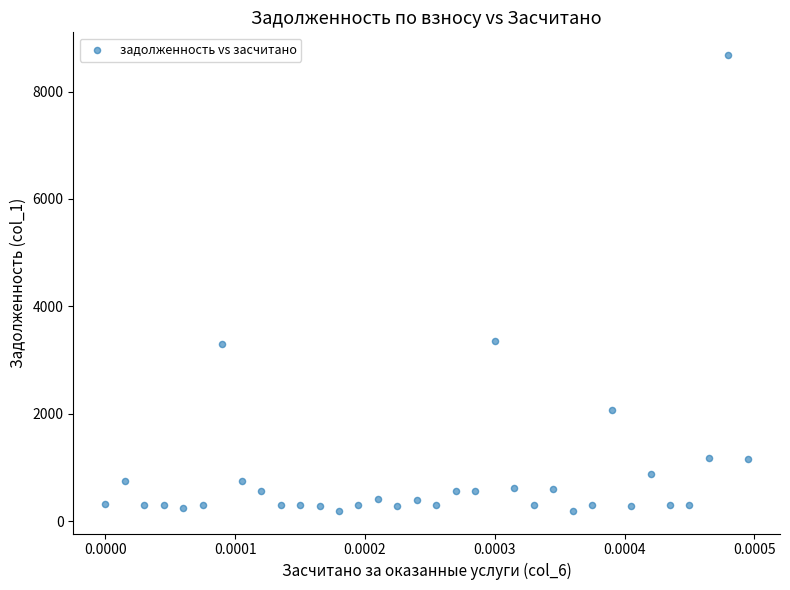

What is the range of Y values (max minus min)?

8488.3